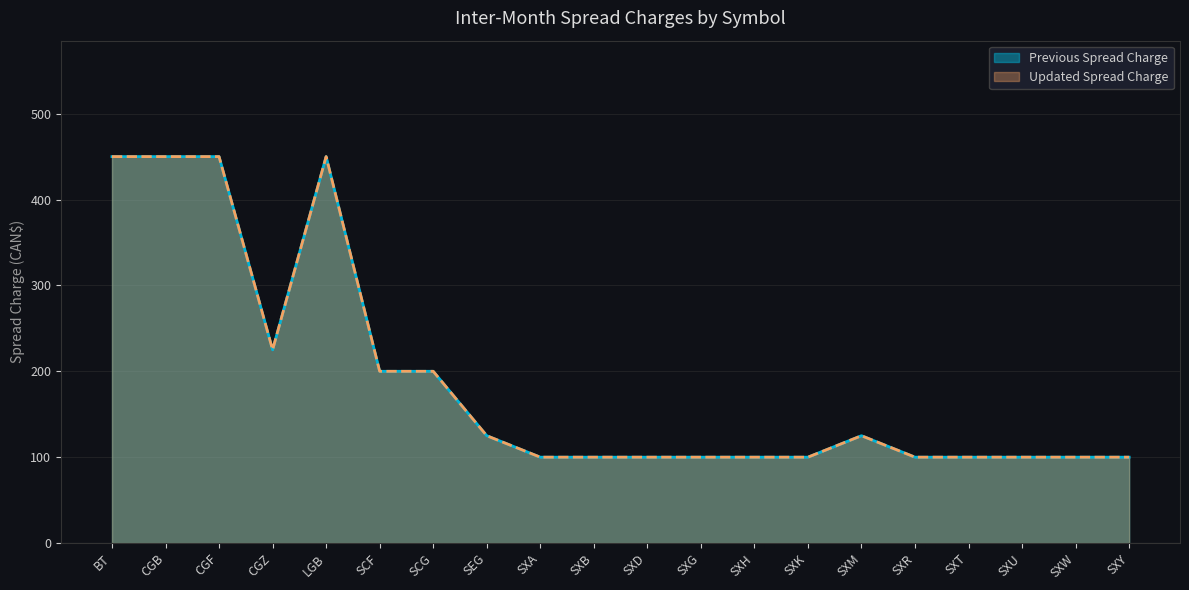

At which category does Updated Spread Charge reach its first local peak?

LGB